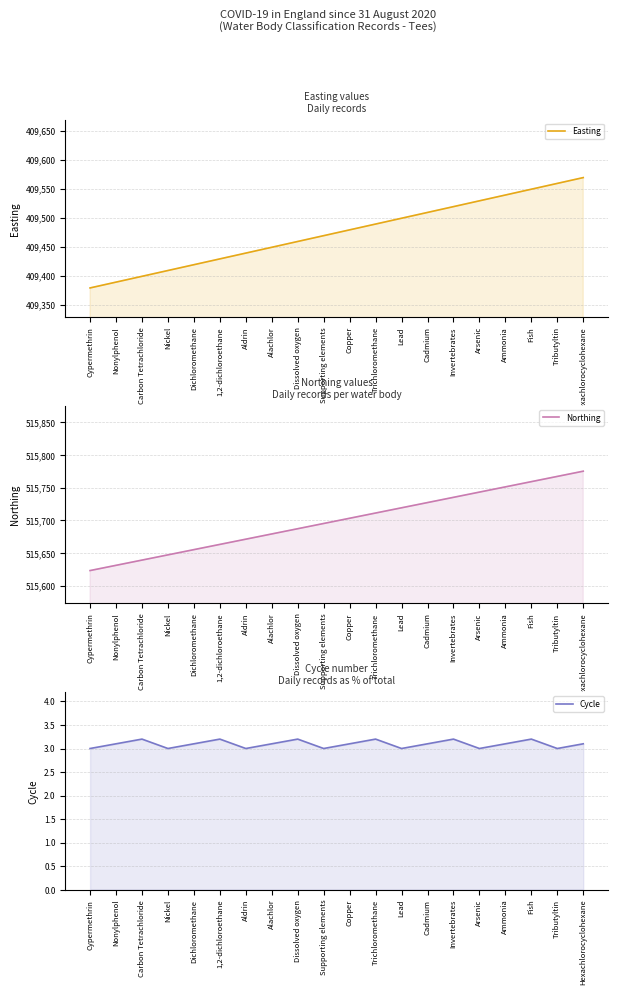

Where is Cycle nearest to the value 3?

Cypermethrin